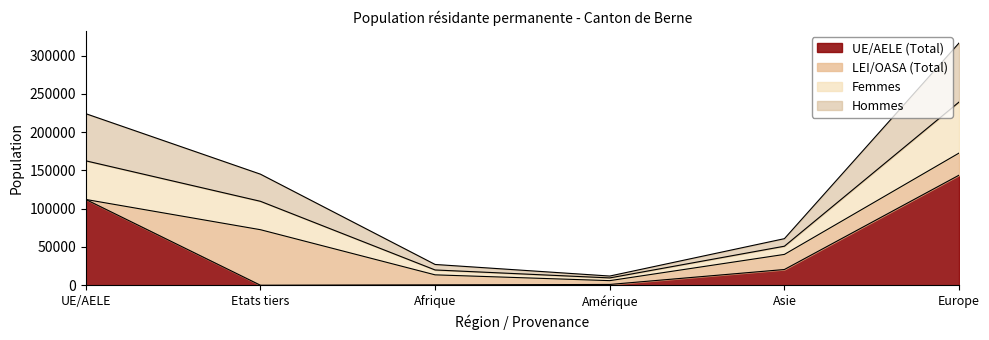

At which label does UE/AELE (Total) reach its peak?

Europe